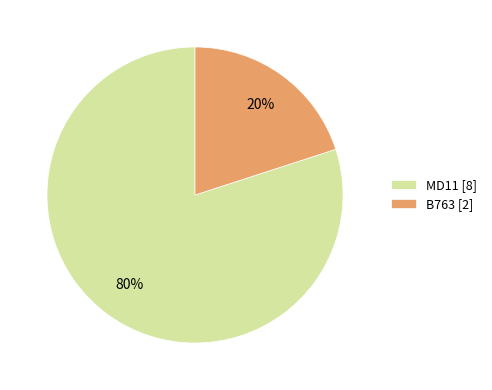

Rank the categories by value from highest to lowest.

MD11, B763